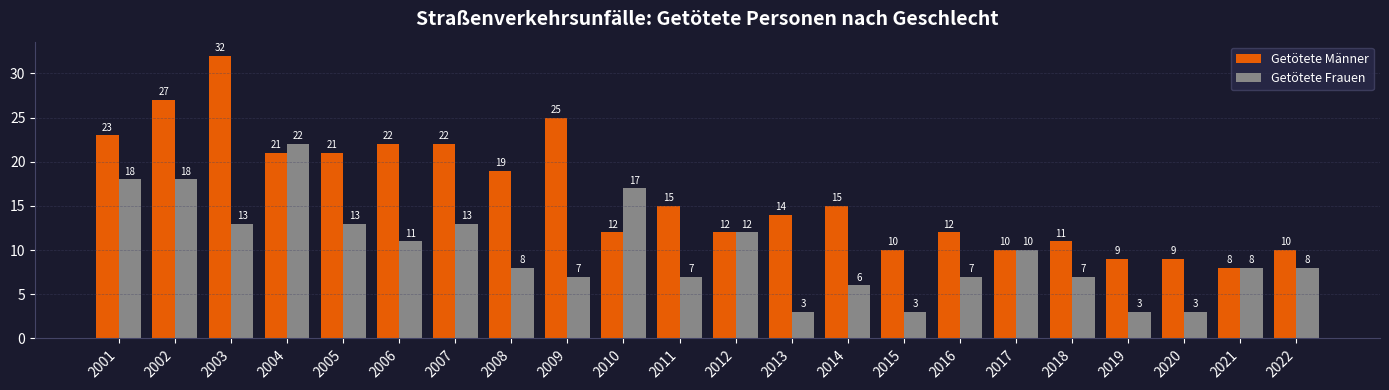

Rank the series at 2004 from lowest to highest value.

Getötete Männer, Getötete Frauen